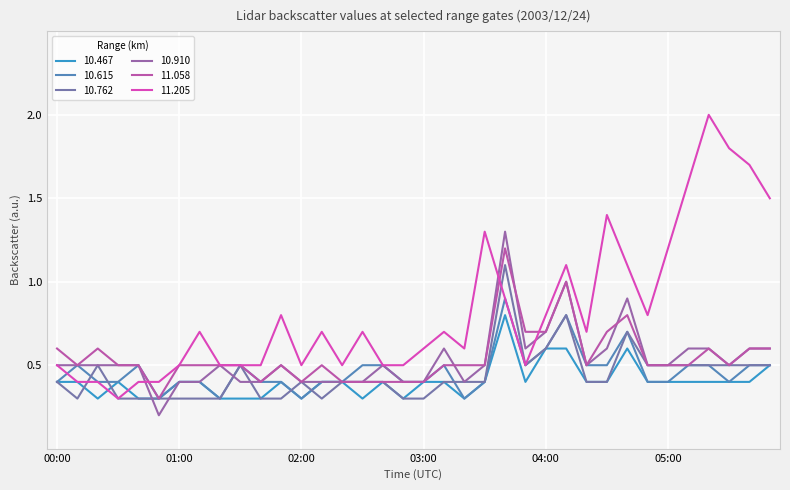

Rank the series by their maximum value, from highest to lowest.

11.205, 10.910, 11.058, 10.762, 10.615, 10.467